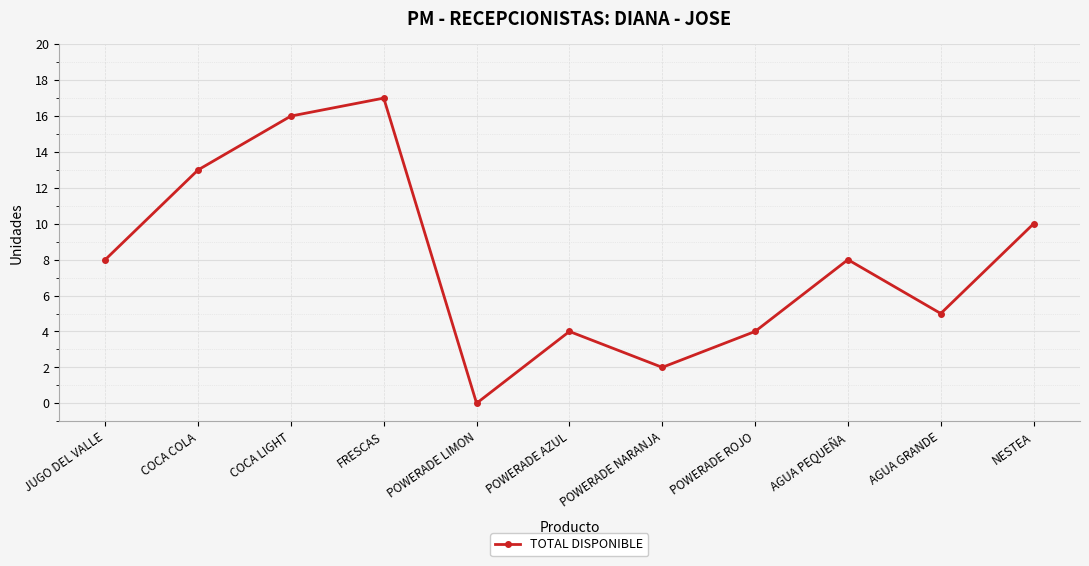

Approximately how many times larger is the value at FRESCAS compared to NESTEA?

1.7